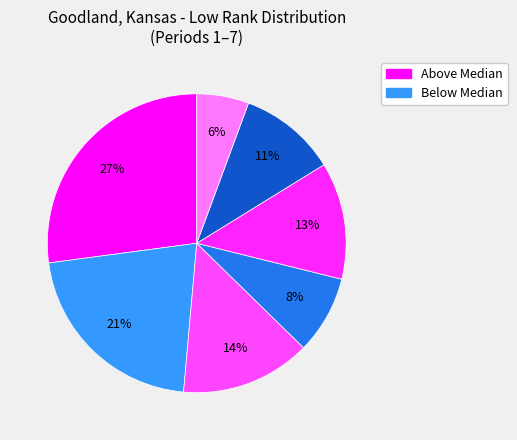

How many segments does this pie chart have?

7